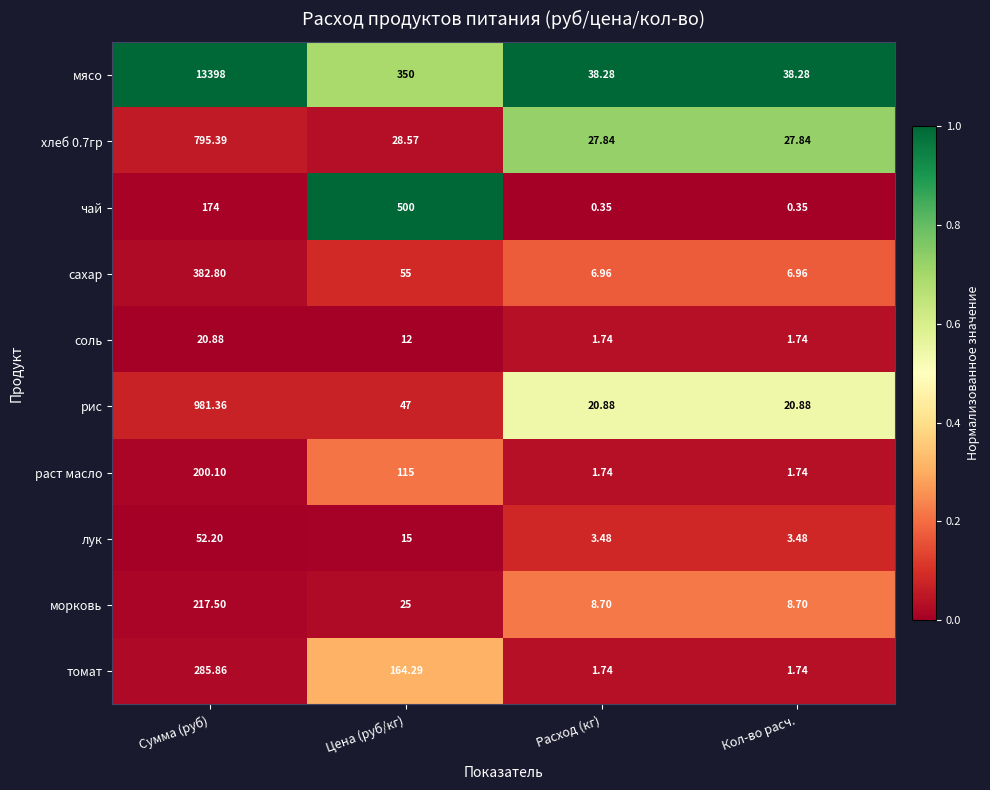

Where does the хлеб 0.7гр series first go above 28?

Сумма (руб)